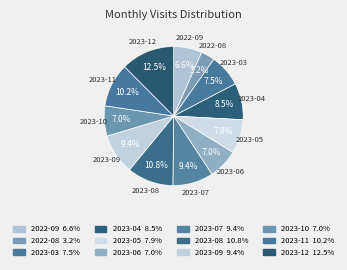

How many segments does this pie chart have?

12